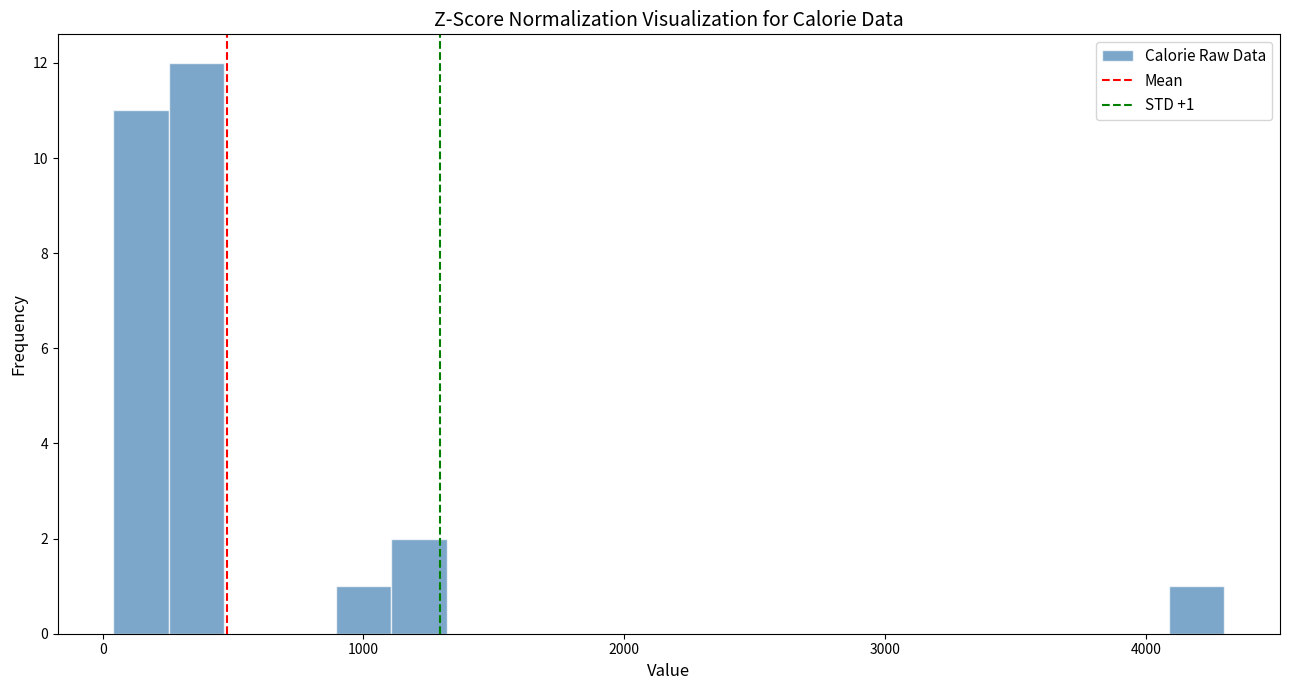

Around what value on the x-axis is the tallest bar? Give the approximate position of its centre, as read against the axis.

400